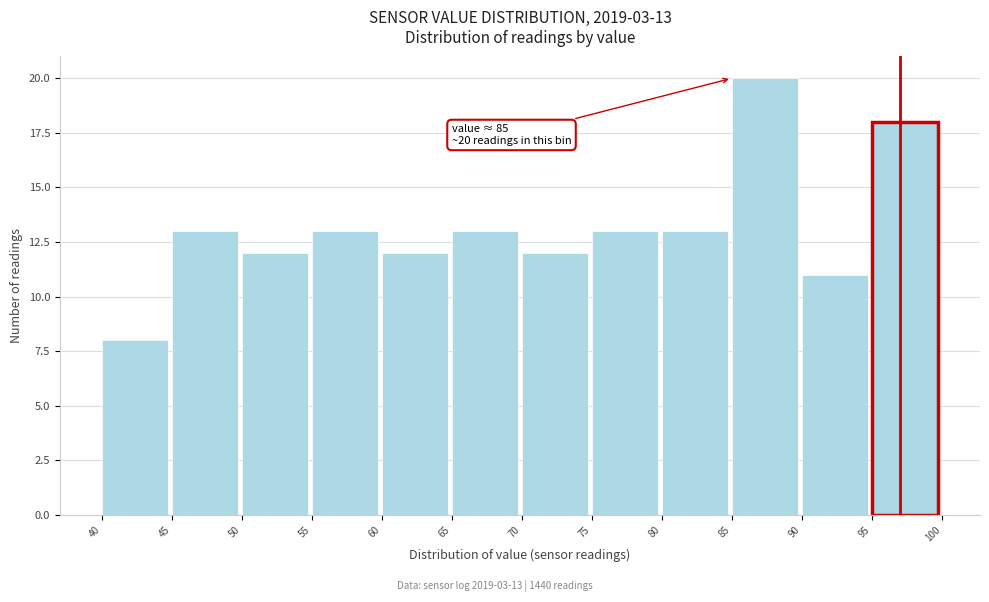

Over which range of the x-axis is the bar tallest?

85 to 90